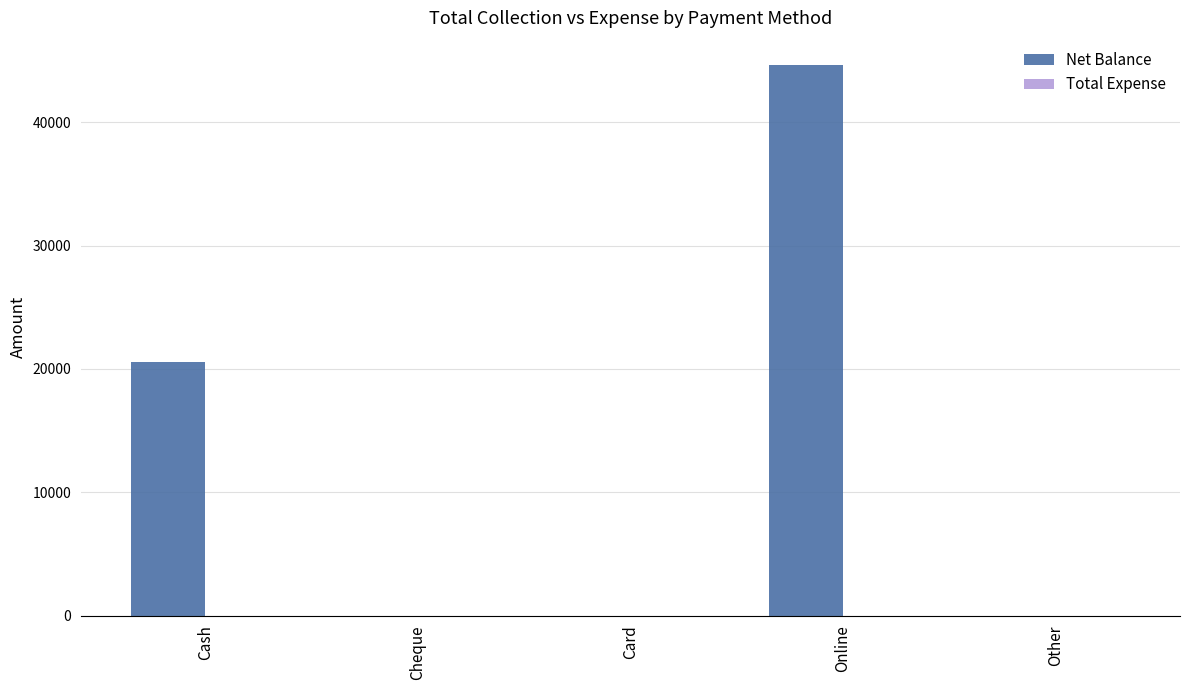

The value at Online is 76388. True or false?

False